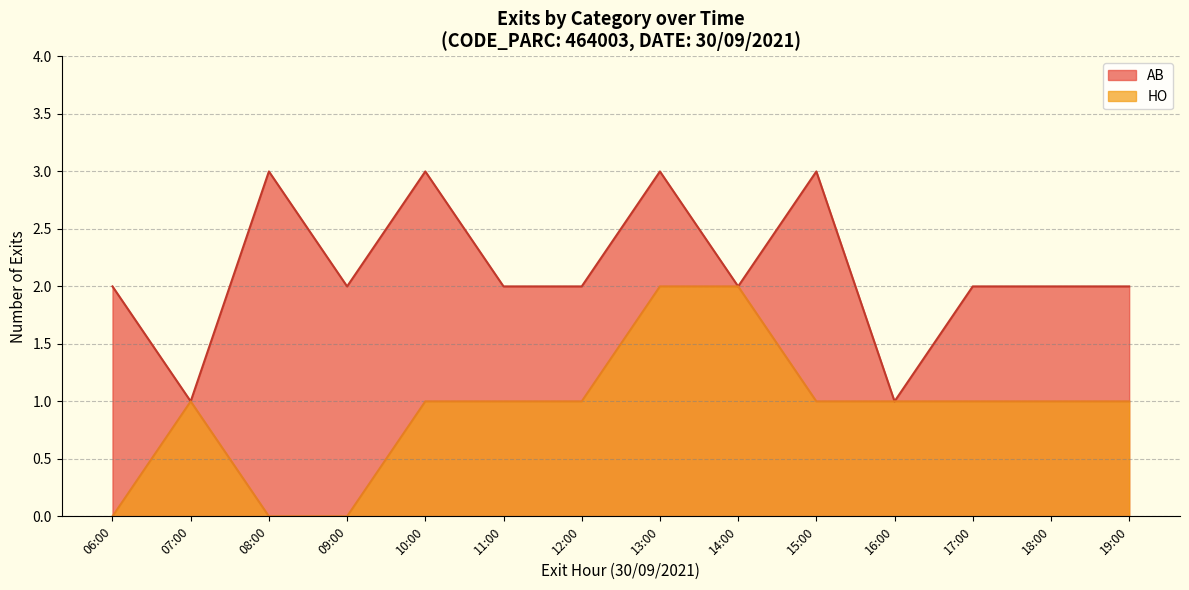

Is the value of AB at 11:52 greater than the value of HO at 06:17?

Yes